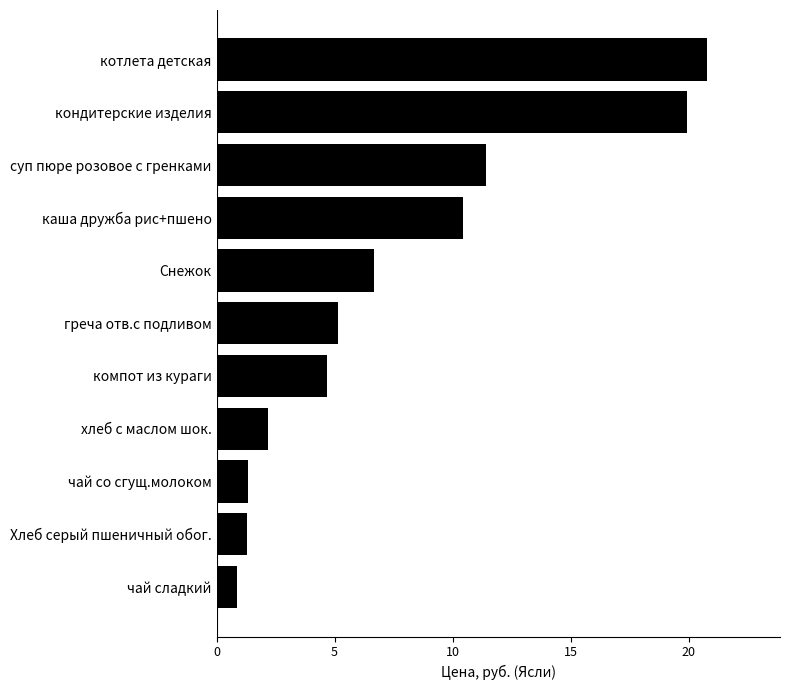

The chart shows a value of 12.0 at кондитерские изделия. True or false?

False